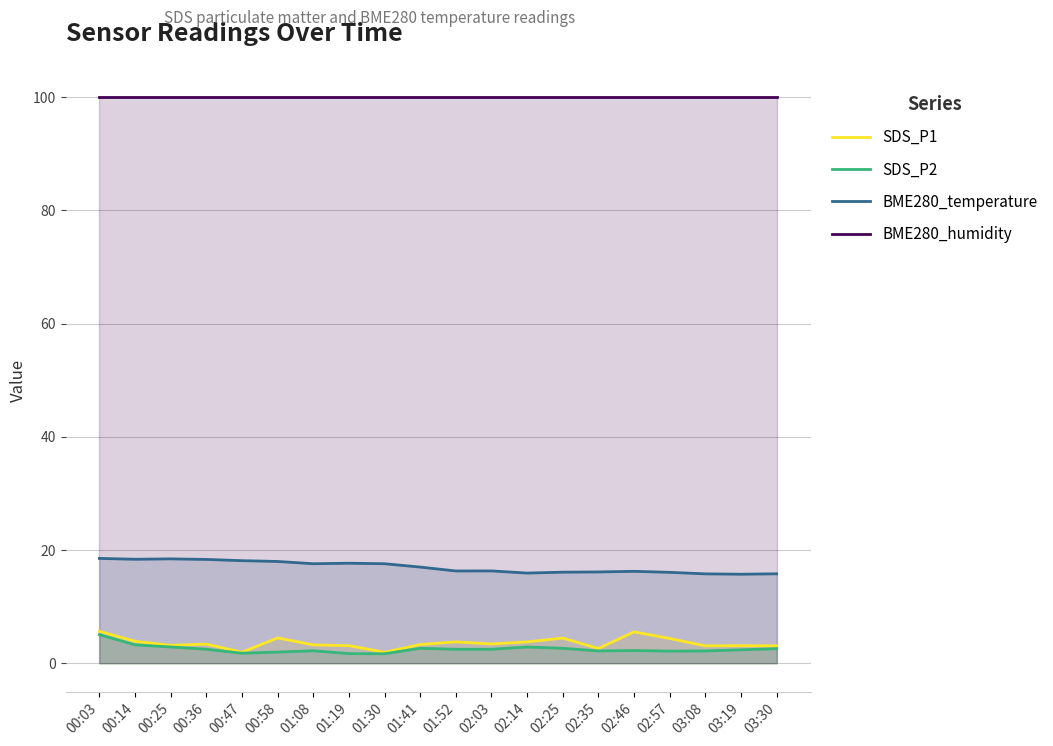

Which series has the largest total across all categories?

BME280_humidity